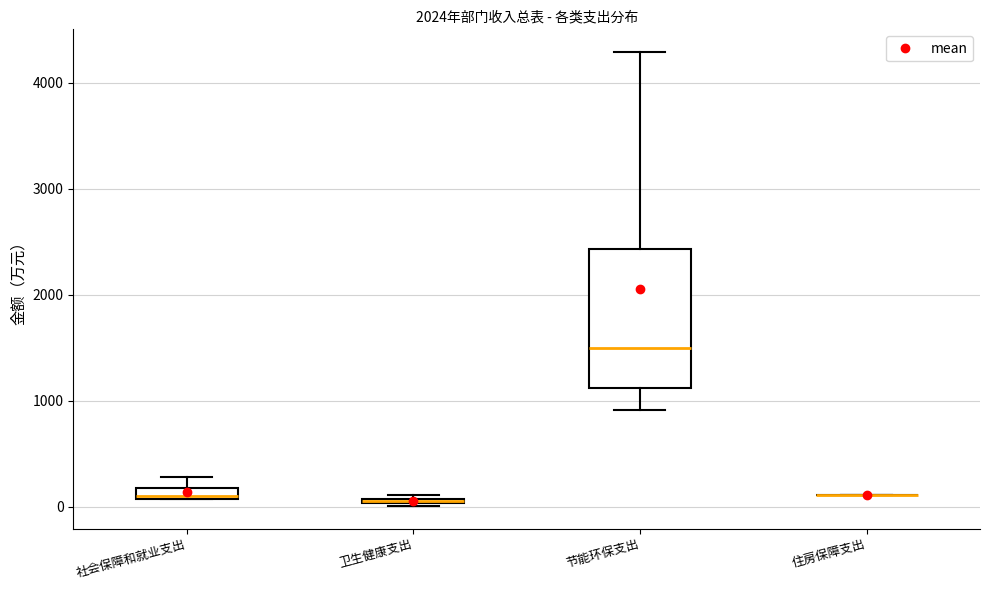

Which box is the tallest, from its lower edge to its upper edge?

节能环保支出